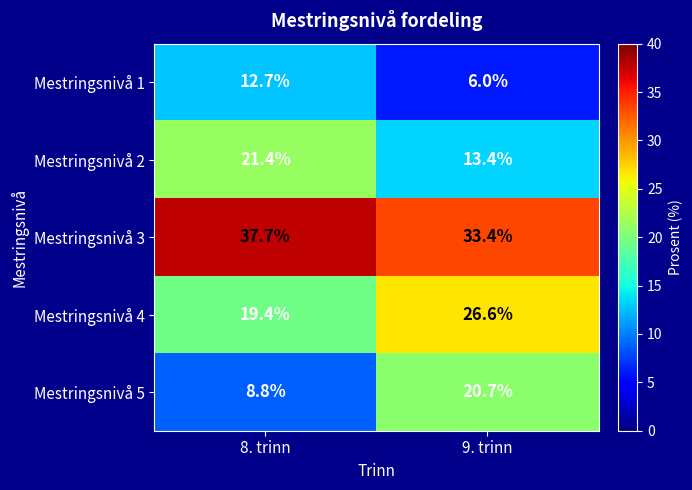

How many distinct data groups are displayed?

5